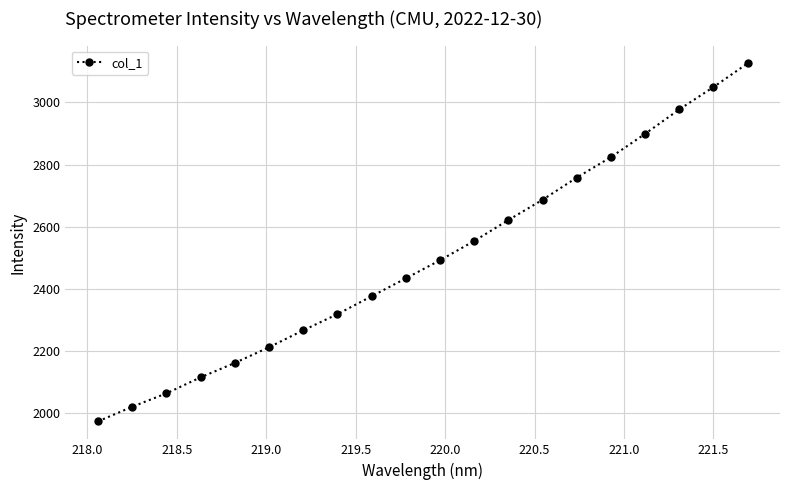

True or false: there are more than 2 points higher than both neighbors.

False